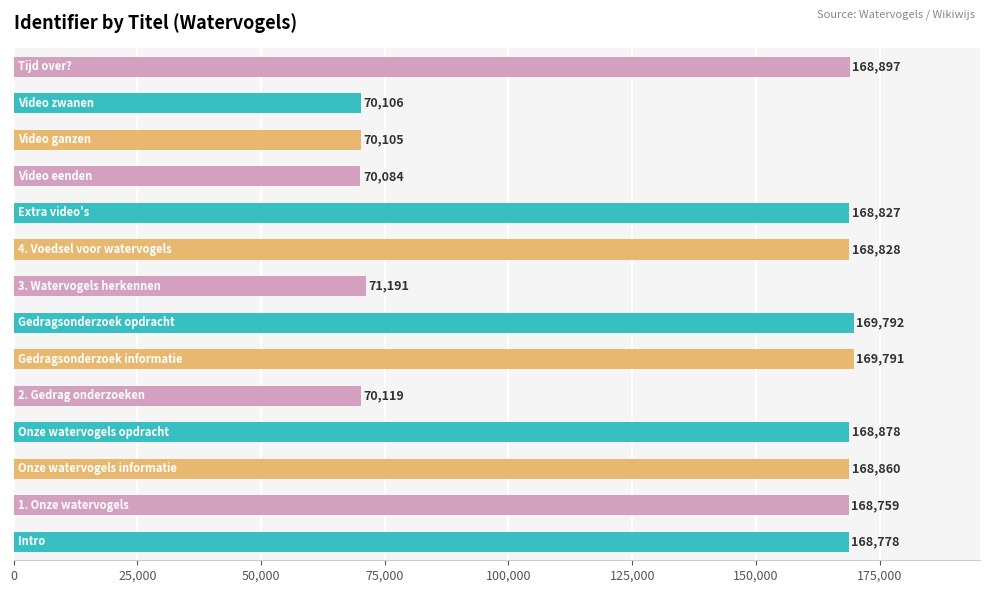

What is the smallest value displayed?

70084